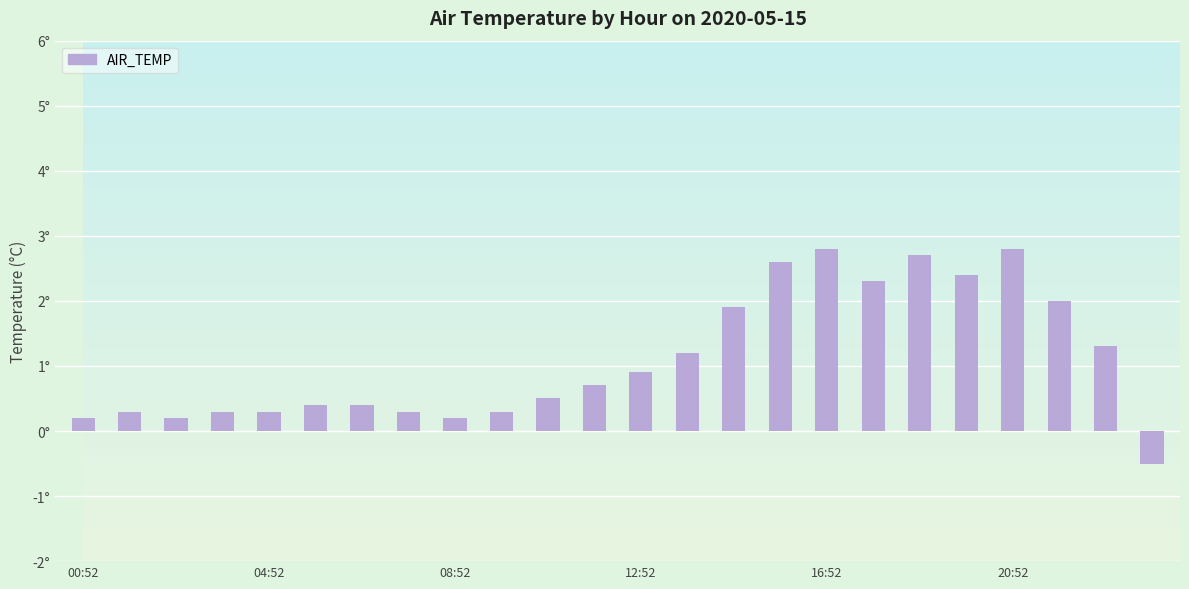

What is the difference between the maximum and minimum values?

3.3